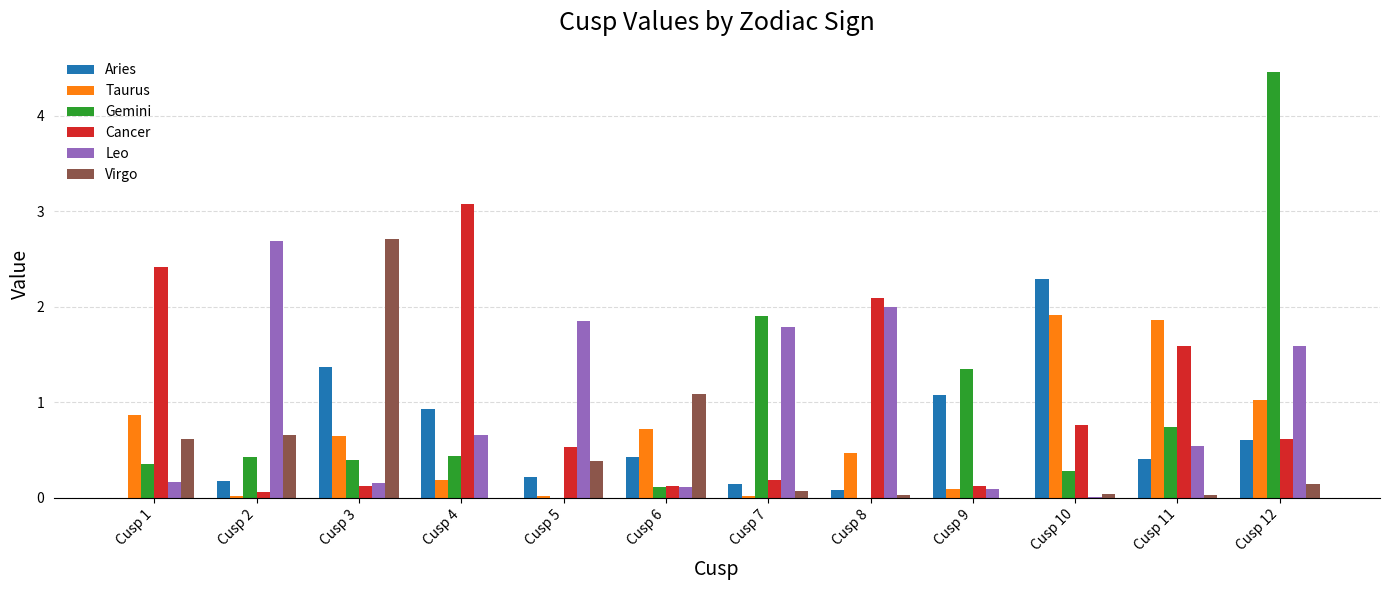

The Virgo series shows 0.1 at Cusp 7. True or false?

True